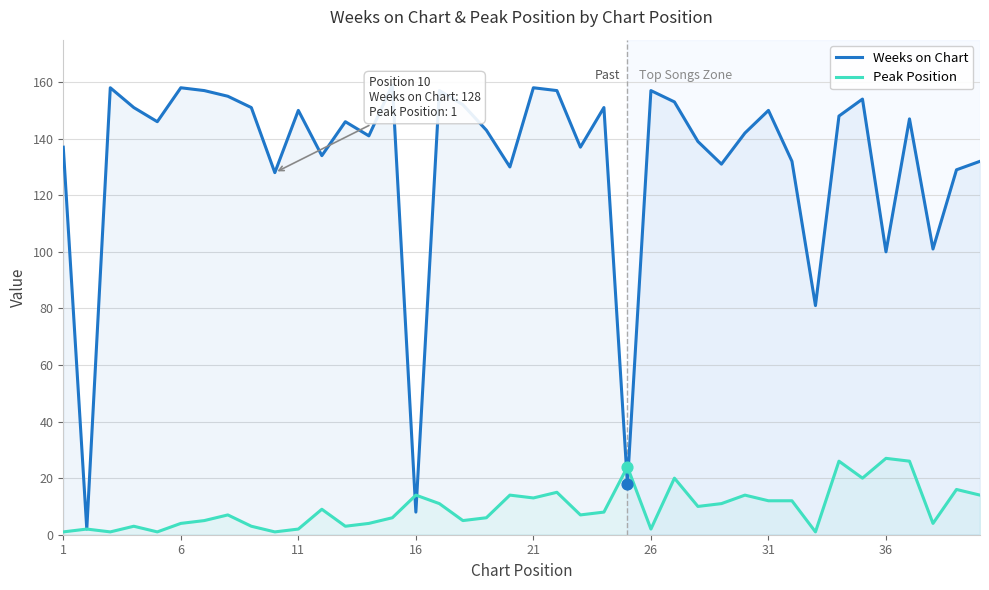

Which series has the largest total across all categories?

Weeks on Chart